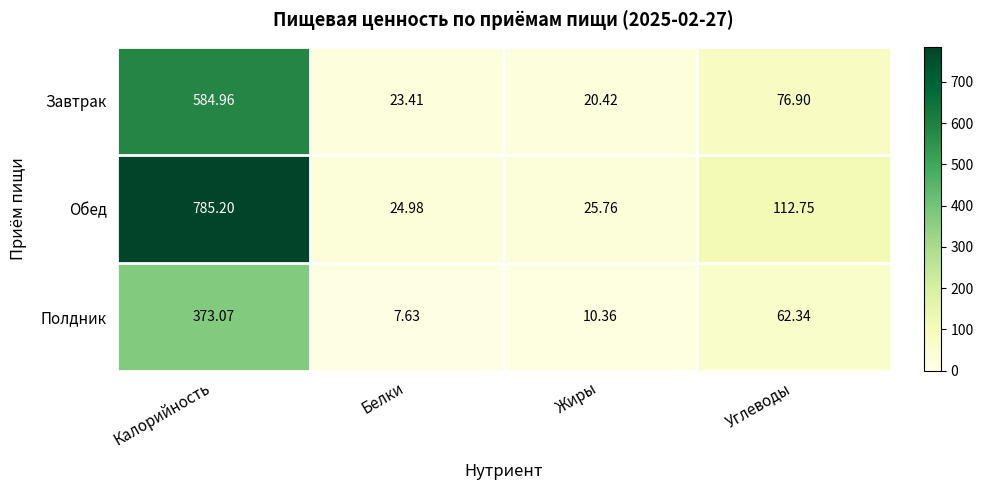

Rank the categories by Обед value from lowest to highest.

Белки, Жиры, Углеводы, Калорийность